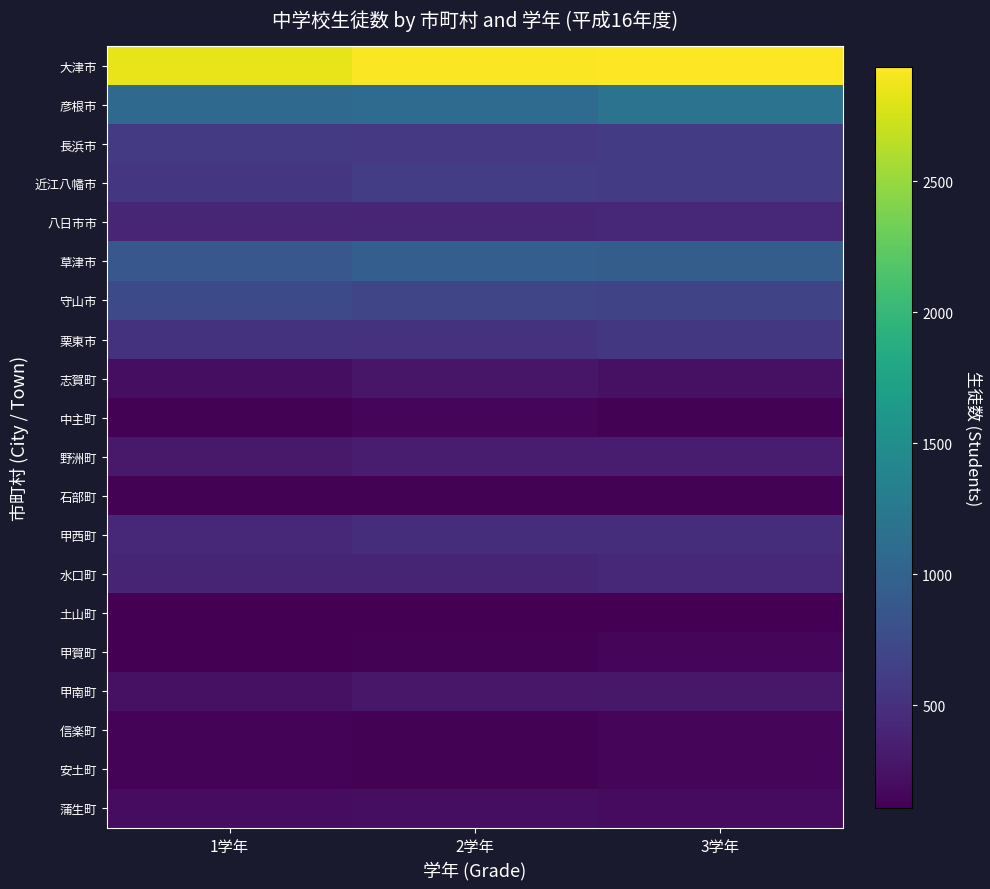

Reading left to right, list all the values displayed in this chart.

大津市: 1学年=2842	2学年=2922	3学年=2937
彦根市: 1学年=1071	2学年=1100	3学年=1182
長浜市: 1学年=591	2学年=574	3学年=605
近江八幡市: 1学年=553	2学年=621	3学年=607
八日市市: 1学年=408	2学年=417	3学年=438
草津市: 1学年=874	2学年=952	3学年=937
守山市: 1学年=739	2学年=700	3学年=684
栗東市: 1学年=523	2学年=520	3学年=564
志賀町: 1学年=215	2学年=280	3学年=239
中主町: 1学年=125	2学年=143	3学年=128
野洲町: 1学年=296	2学年=323	3学年=323
石部町: 1学年=129	2学年=125	3学年=130
甲西町: 1学年=421	2学年=480	3学年=480
水口町: 1学年=397	2学年=396	3学年=431
土山町: 1学年=112	2学年=109	3学年=108
甲賀町: 1学年=117	2学年=127	3学年=153
甲南町: 1学年=231	2学年=287	3学年=288
信楽町: 1学年=134	2学年=124	3学年=155
安土町: 1学年=137	2学年=130	3学年=146
蒲生町: 1学年=199	2学年=210	3学年=195